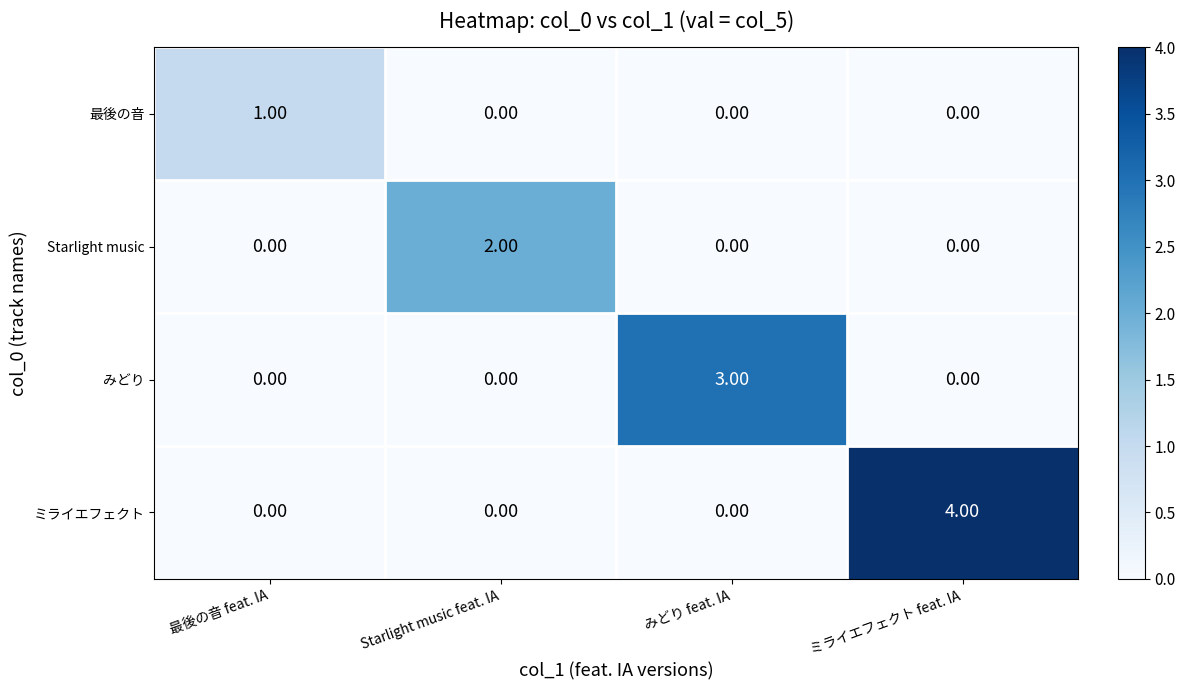

Between 最後の音 feat. IA and Starlight music feat. IA, which series saw the biggest shift?

Starlight music